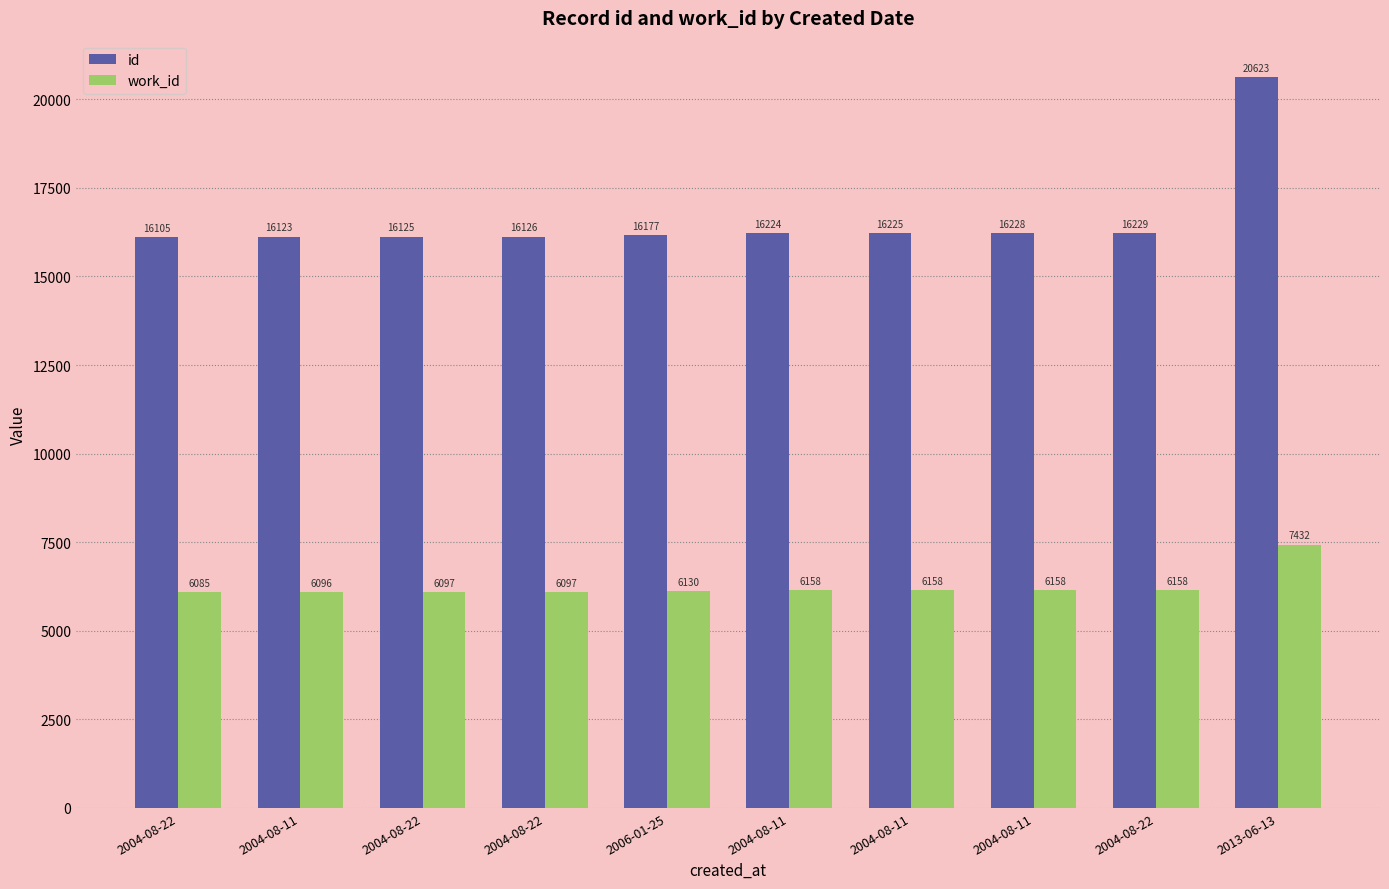

What is the value of the work_id bar at the 6th from the left?

6096